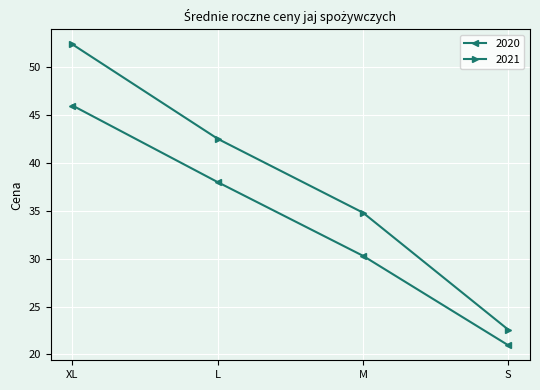

True or false: 2020 and 2021 cross at least once.

False